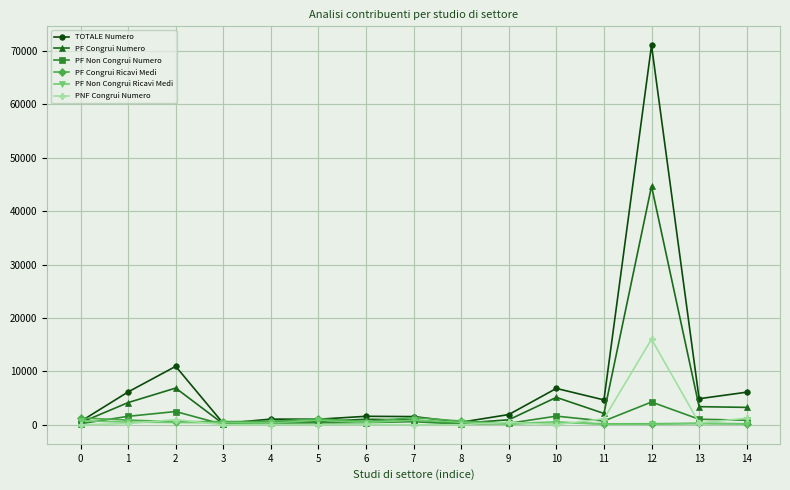

Read the PF Non Congrui Numero value at 11.

723.0